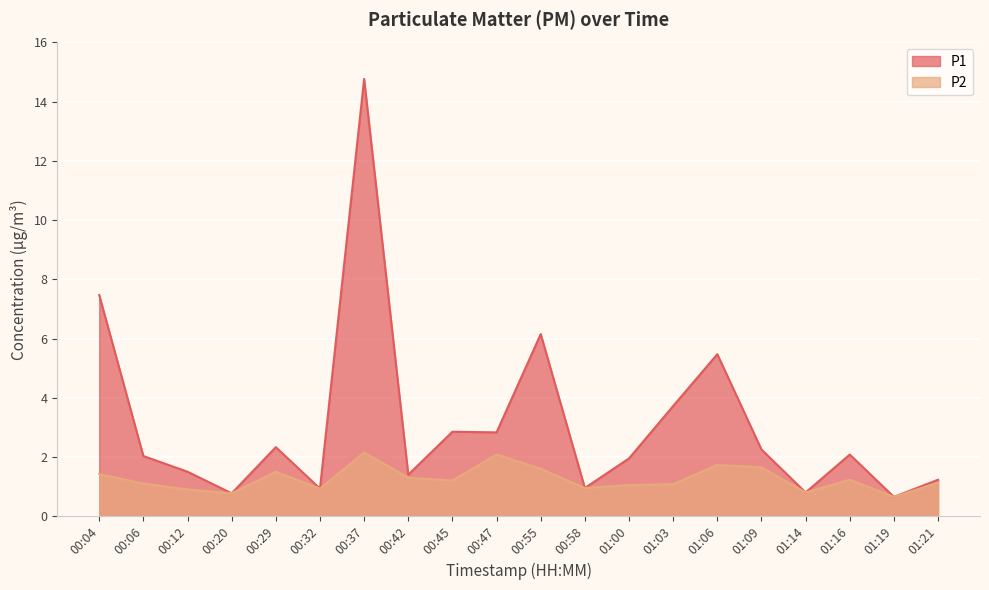

What is the difference between the maximum and minimum values in the P2 series?

1.5